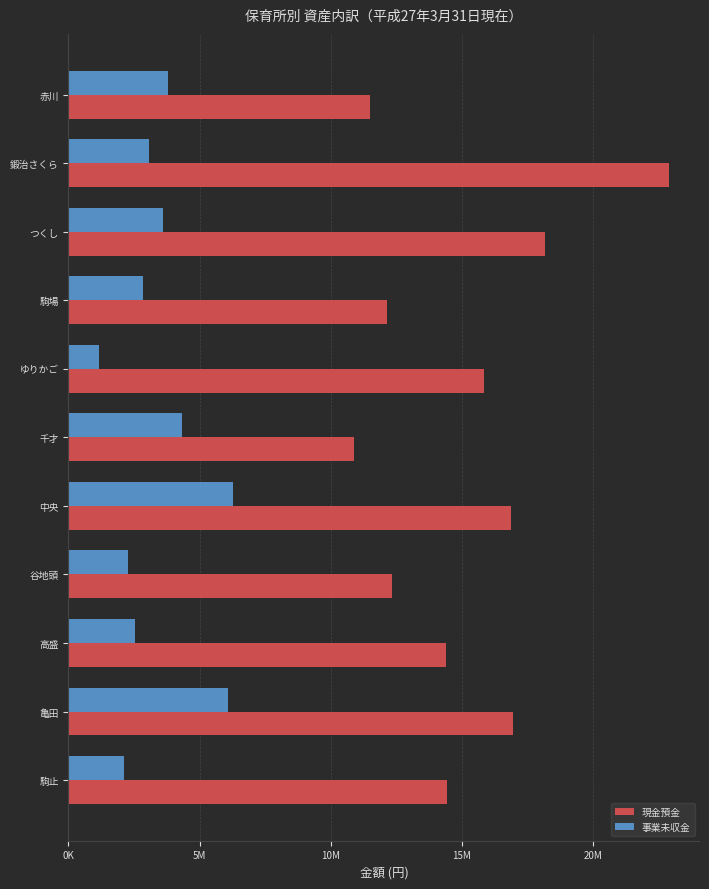

What are all the series names shown in the legend?

現金預金, 事業未収金